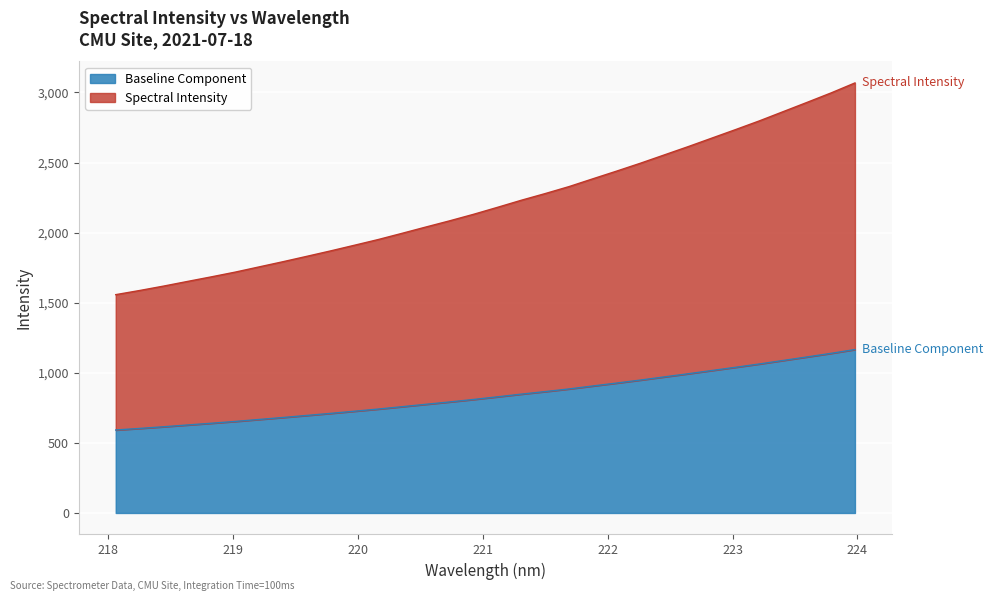

What is the sum of the values at 219.589 and 222.8355?

1712.0